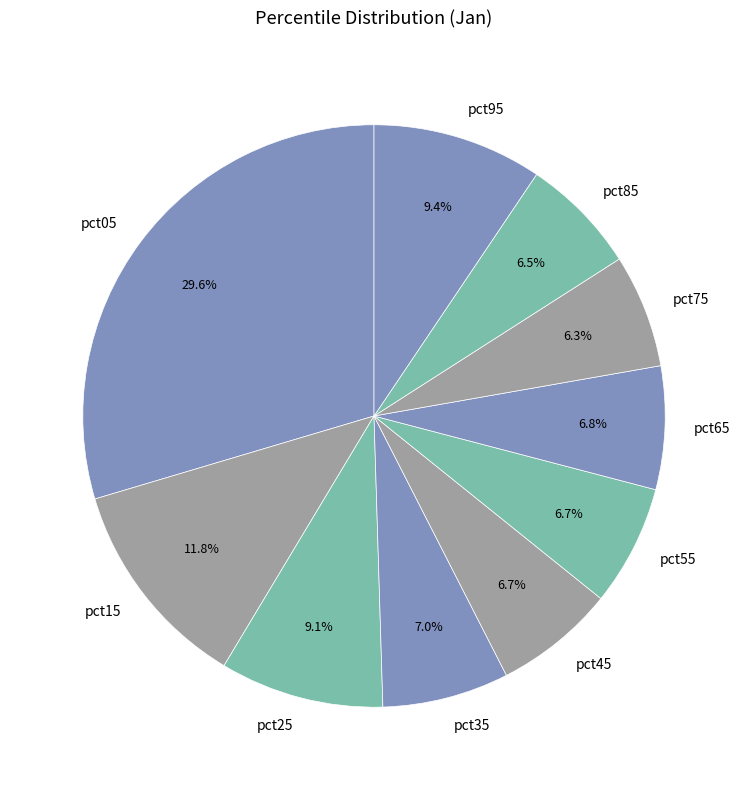

What is the largest slice in the pie chart?

pct05